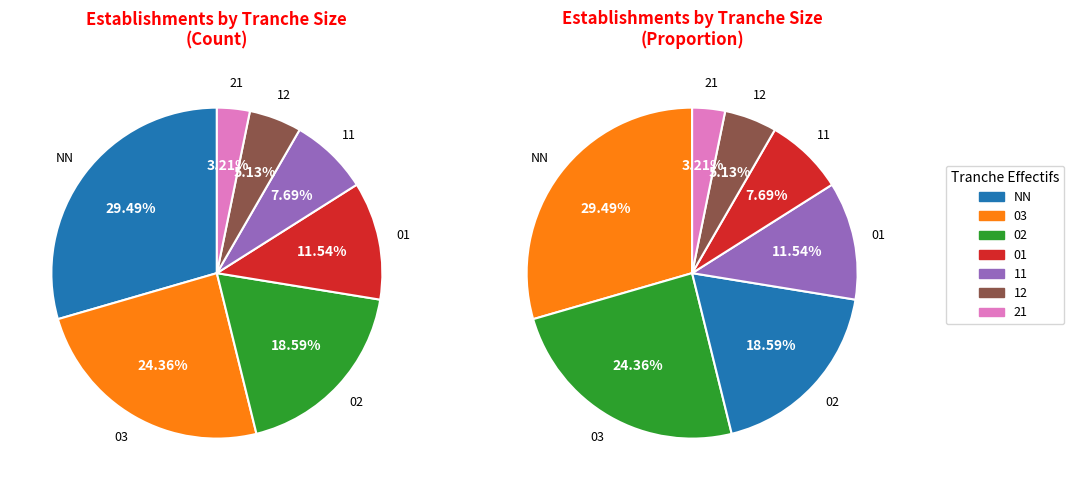

How many segments does this pie chart have?

7